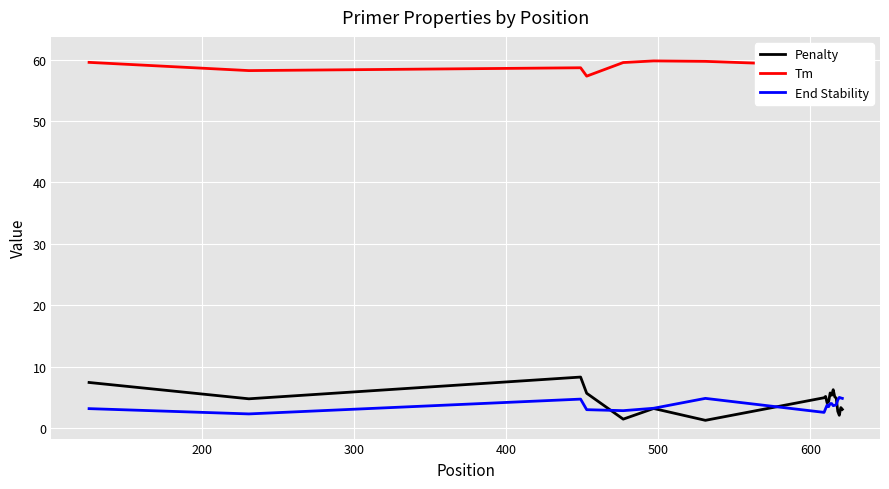

What is the minimum value for End Stability?

2.3